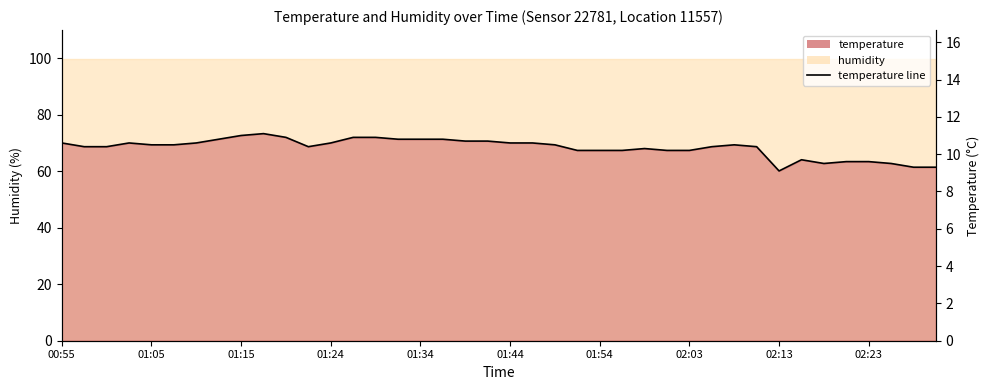

Where is the data nearest to the value 10?

23